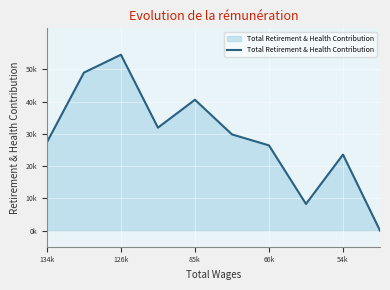

Does the chart have visible grid lines?

Yes